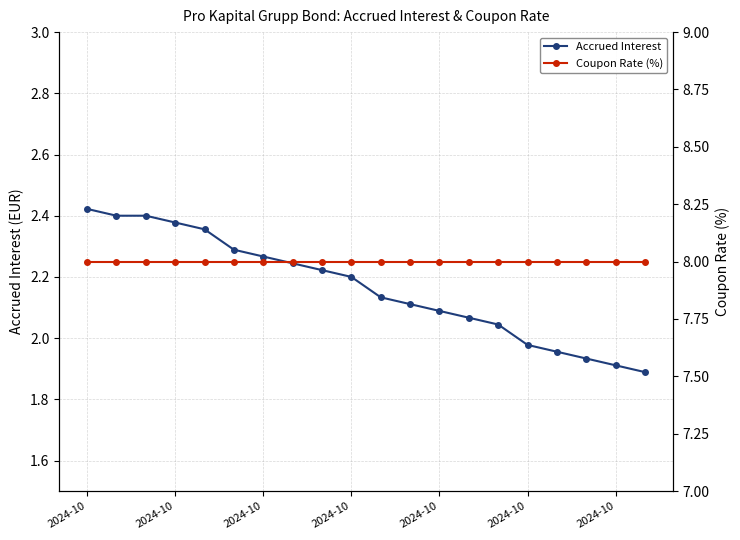

Which category has the lowest value in the Accrued Interest series?

19